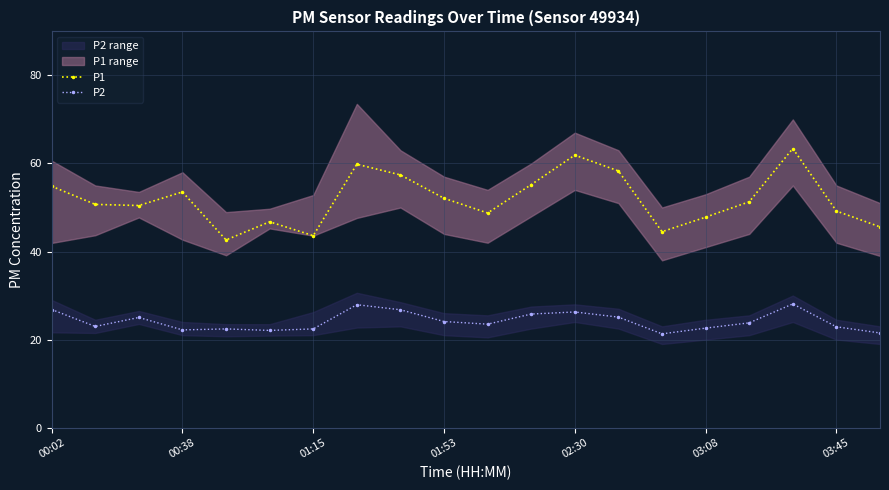

What is the maximum value for P2?

28.1